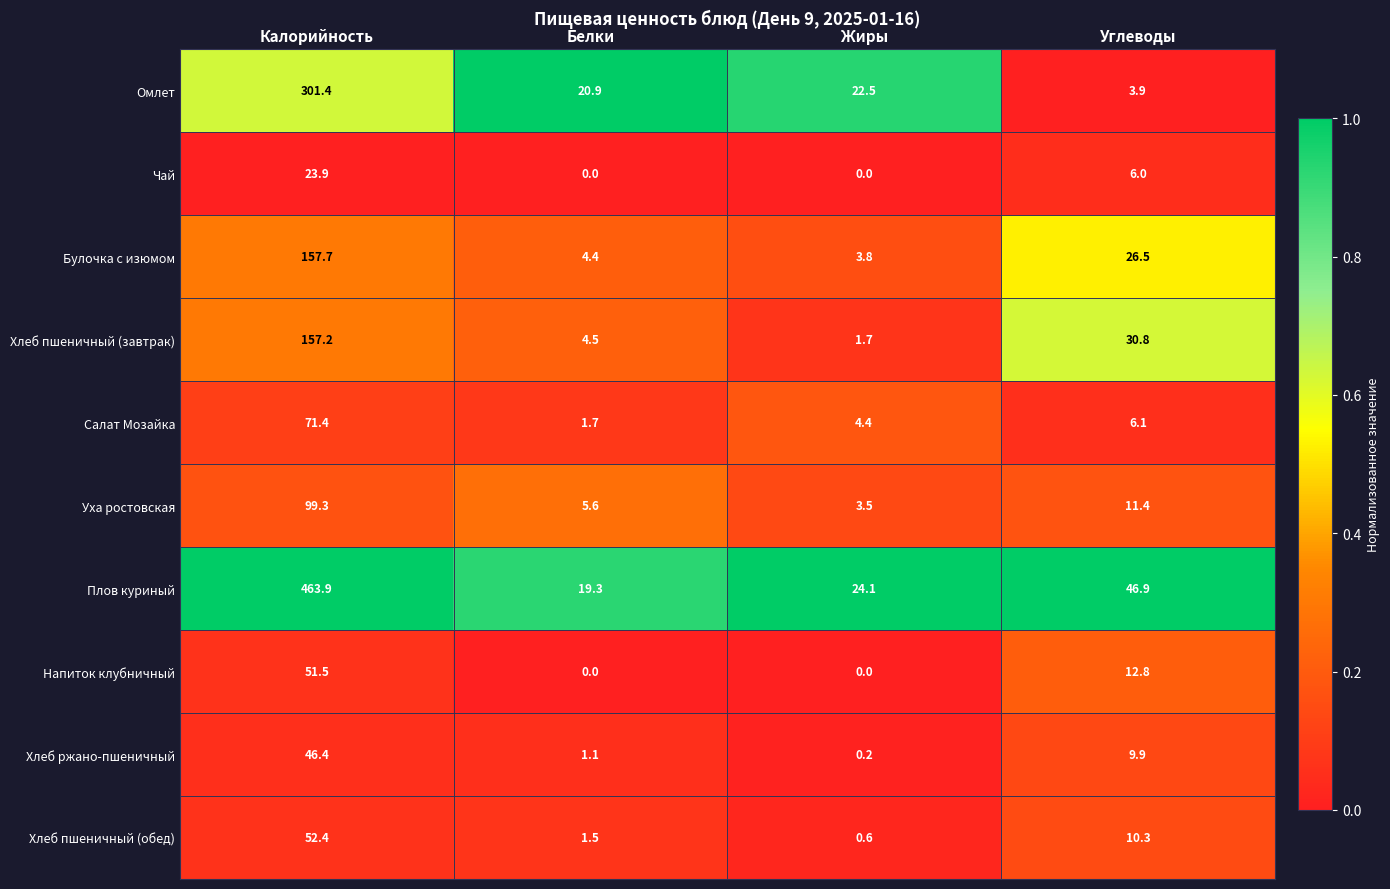

The Хлеб ржано-пшеничный series shows 4.0 at Углеводы. True or false?

False